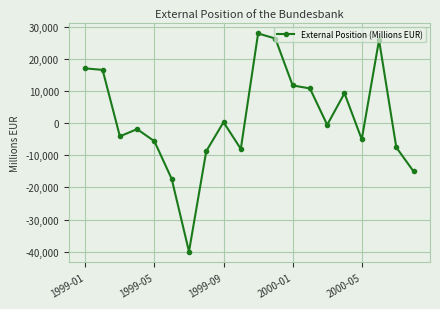

What is the smallest value displayed?

-39971